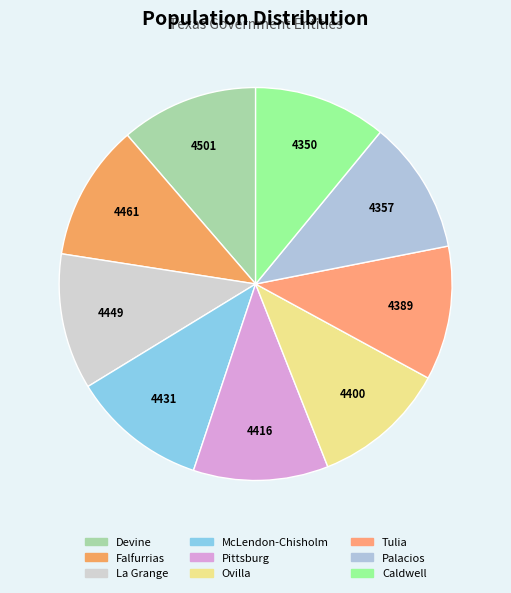

True or false: Falfurrias accounts for 1% of the total.

False